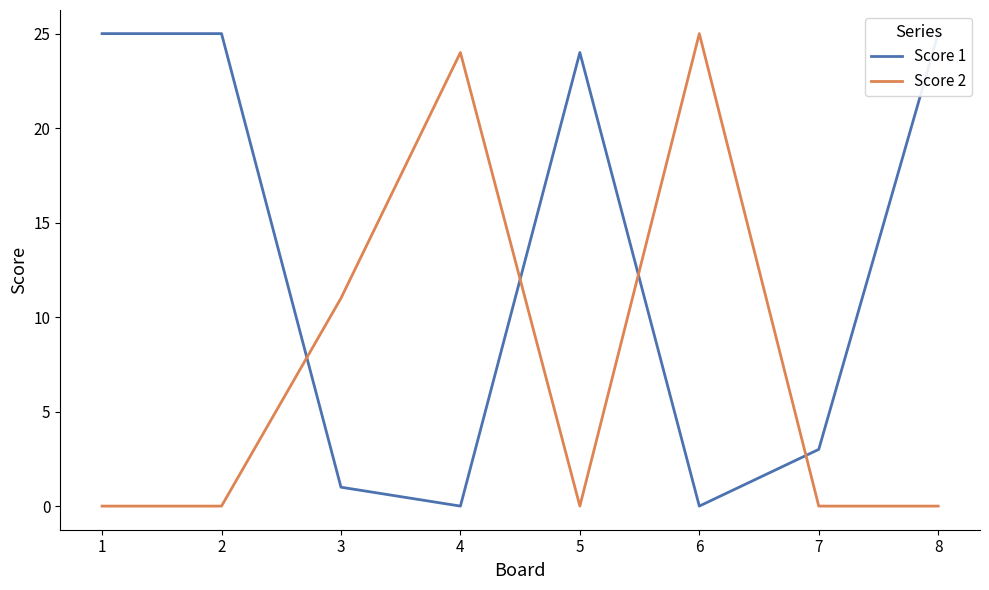

What are all the series names shown in the legend?

Score 1, Score 2